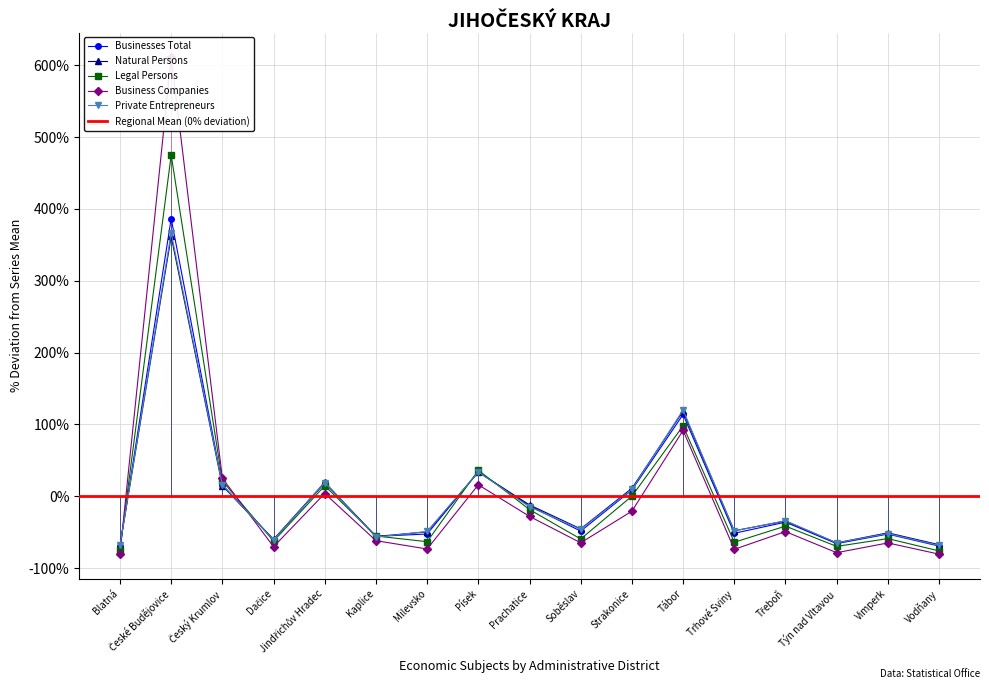

At which label does Business Companies first exceed -61?

České Budějovice